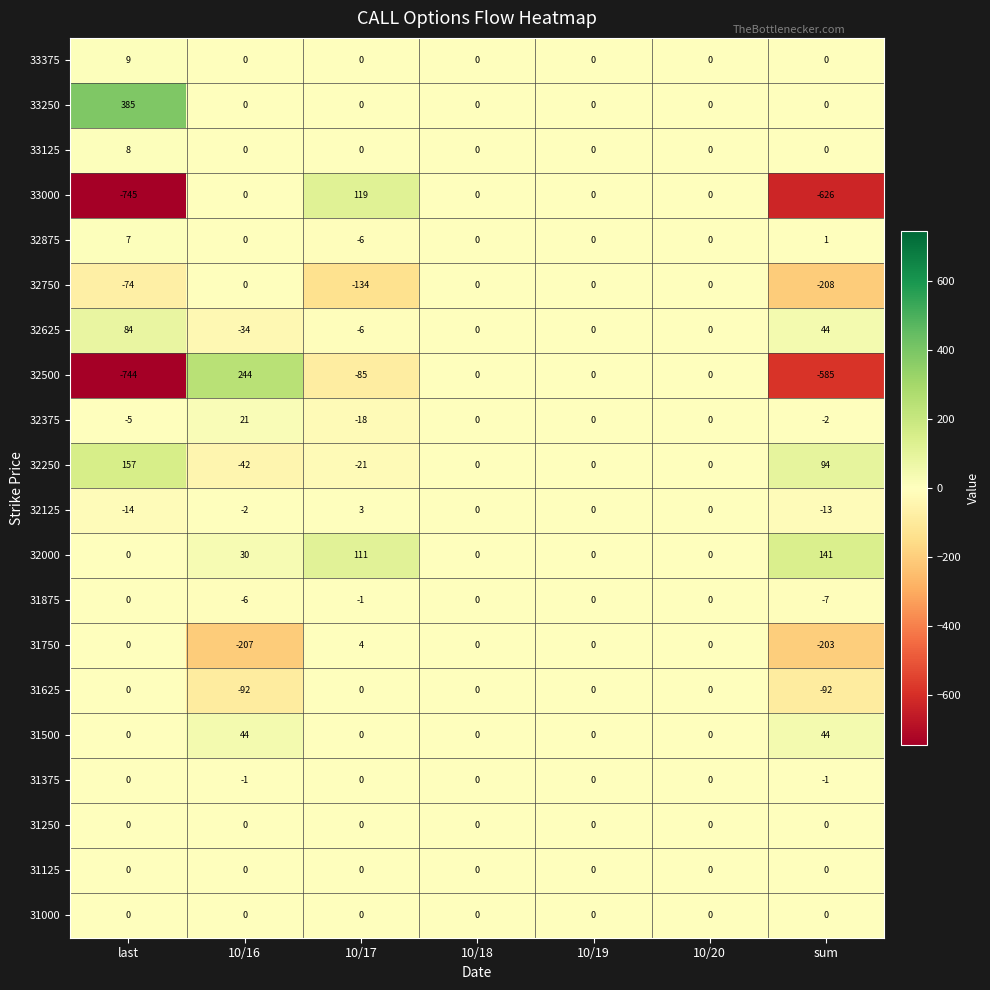

Is the value of 31375 at 10/17 greater than the value of 32625 at last?

No